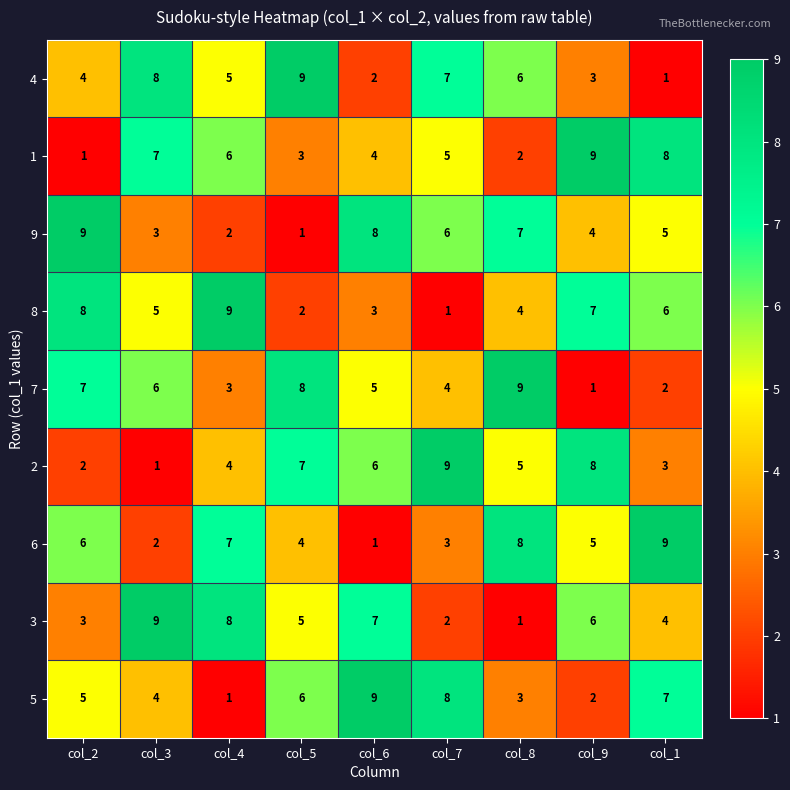

At which label does 9 first exceed 5?

col_2